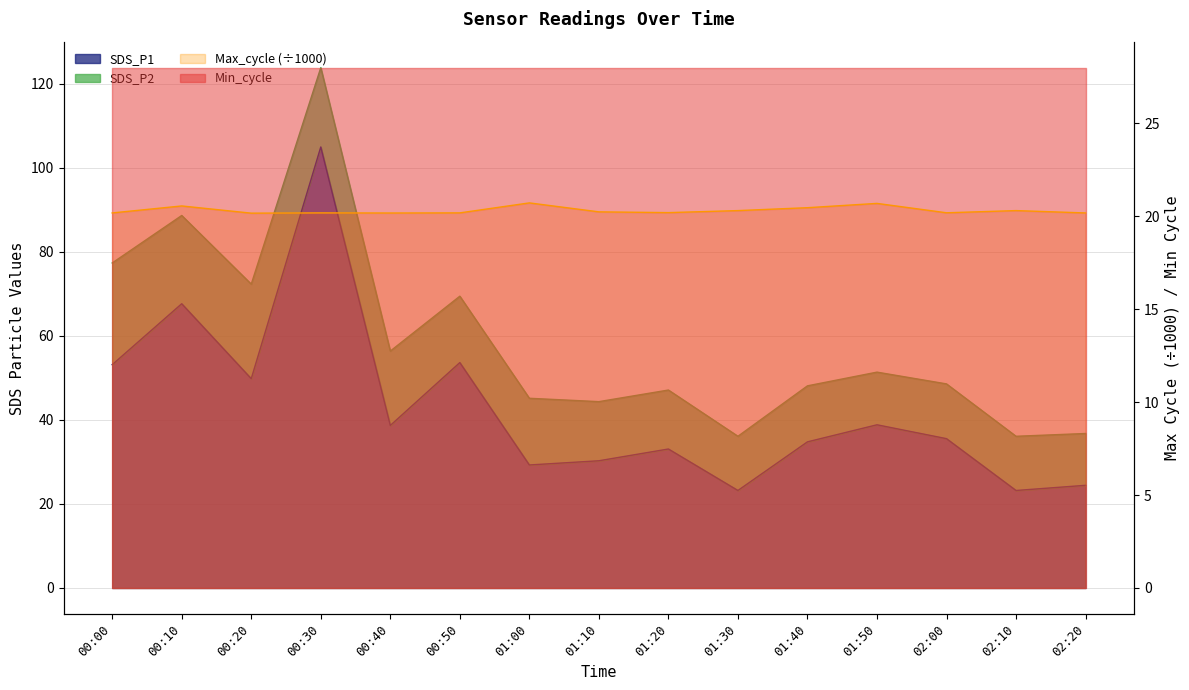

Is the value of SDS_P1 at 00:00 greater than the value of Max_cycle at 02:10?

Yes